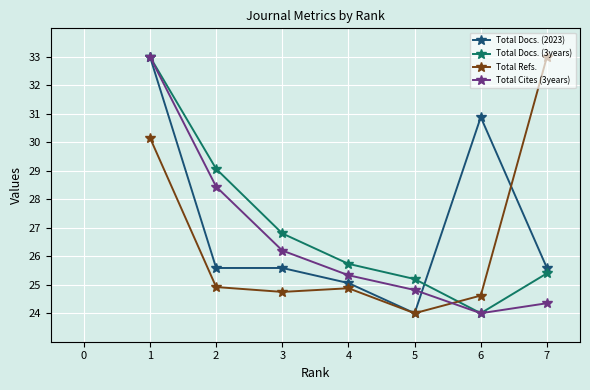

Reading left to right, transcribe all the data shown in this chart.

Total Docs. (2023): 33.0	25.6	25.6	25.1	24.0	30.9	25.6
Total Docs. (3years): 33.0	29.1	26.8	25.7	25.2	24.0	25.4
Total Refs.: 30.2	24.9	24.7	24.9	24.0	24.6	33.0
Total Cites (3years): 33.0	28.4	26.2	25.3	24.8	24.0	24.4